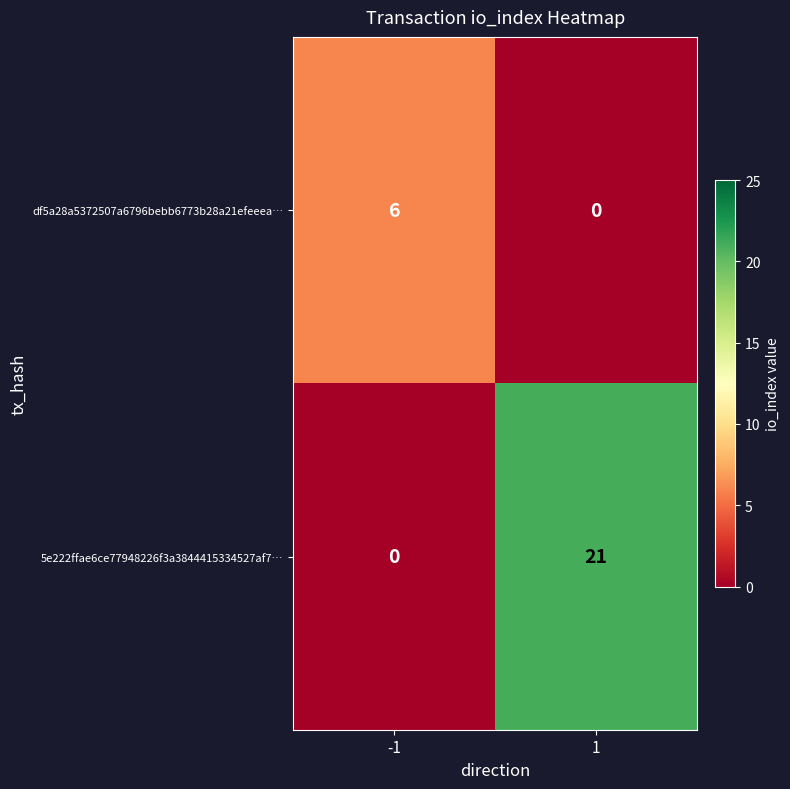

What is the sum of the df5a28a5372507a6796bebb6773b28a21efeeea… values at 1 and -1?

6